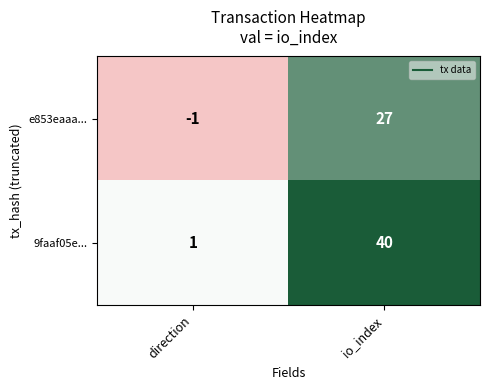

What is the sum of all e853eaaa... values?

26